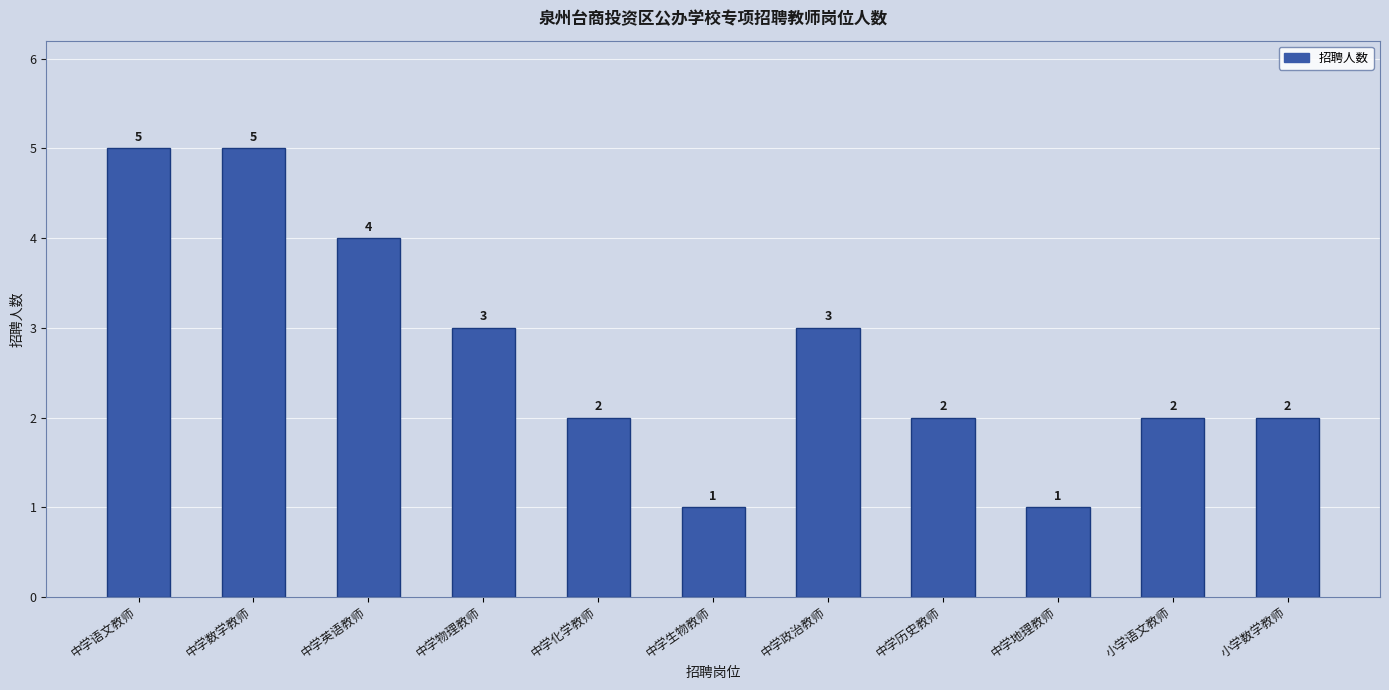

How many data points does each series have?

11